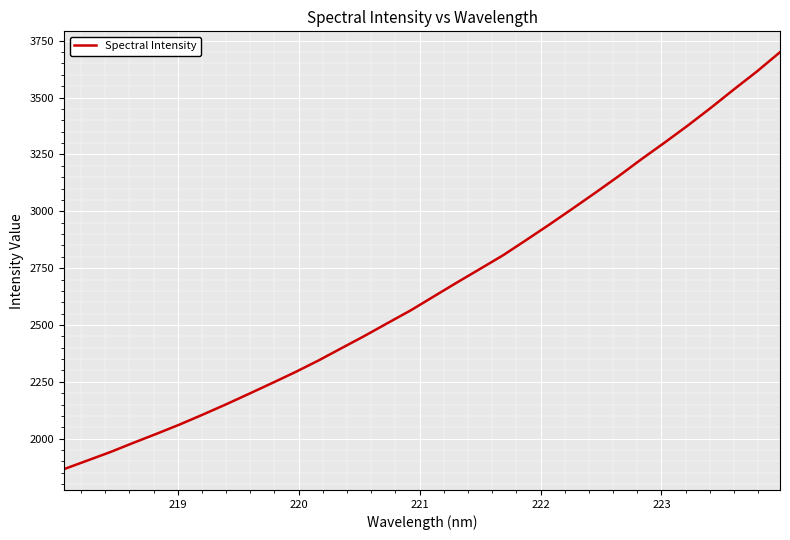

What is the maximum value shown in the chart?

3699.6